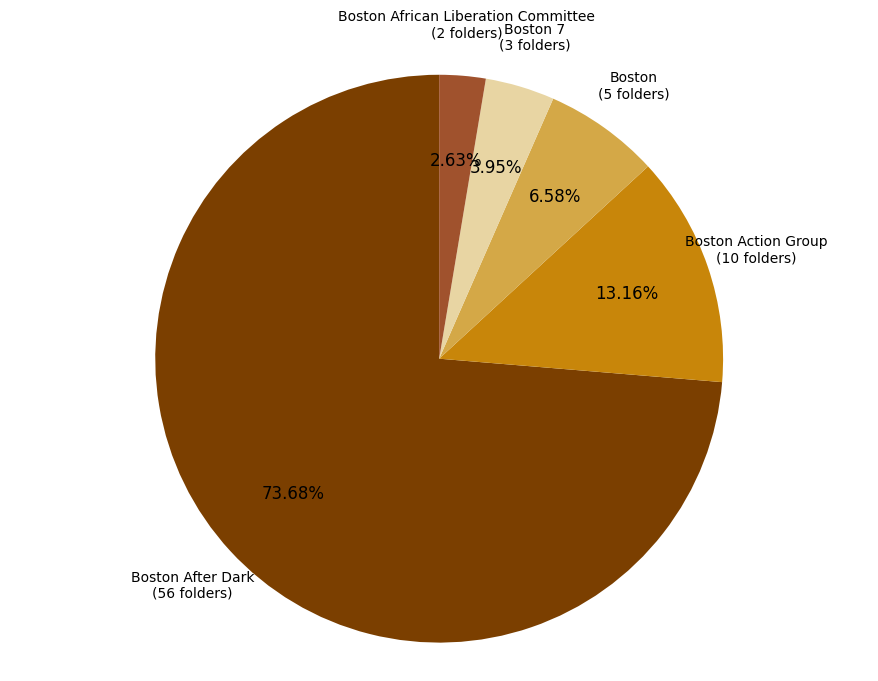

What percentage do Boston After Dark and Boston African Liberation Committee together represent?

76.3%